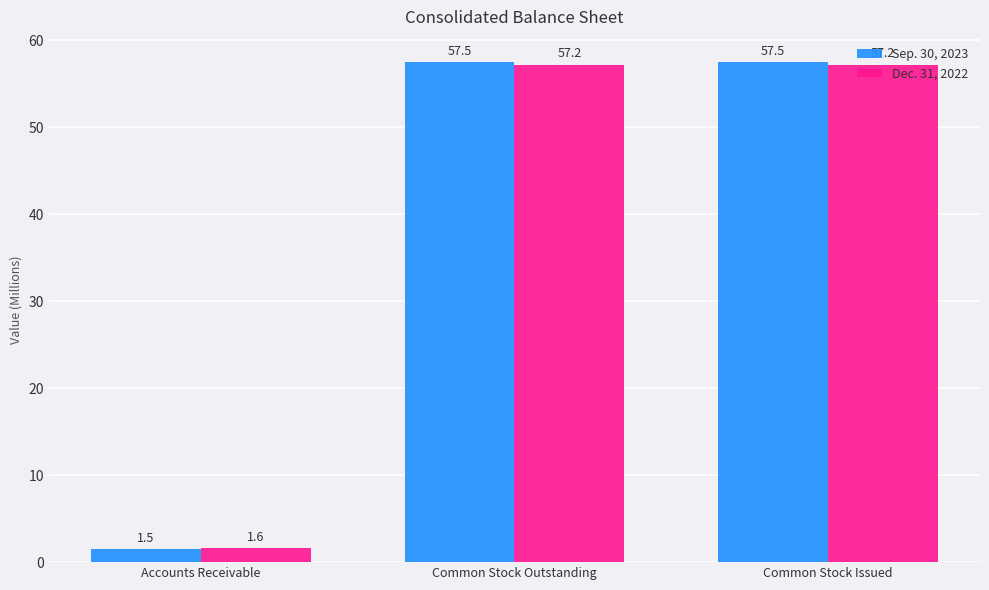

Is it true that Sep. 30, 2023 equals 1.5 at Accounts Receivable?

True